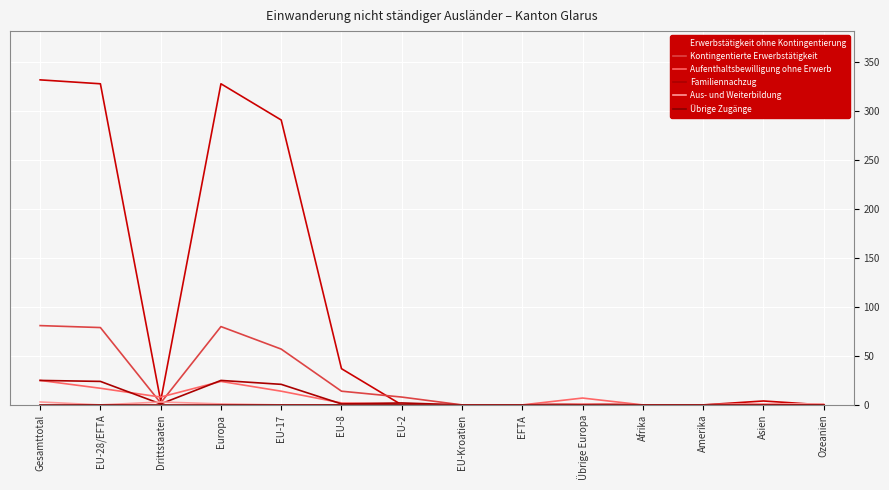

Is this an area chart (filled region under the line)?

No